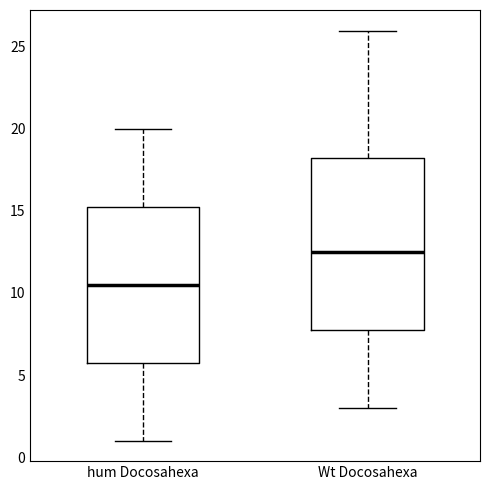

Reading left to right, transcribe this box plot: for each box, give where its median line is, the range the box spans, and where its two whiskers end, as read against the y-axis. The values are not printed on the chart, so give them approximately, as read against the axis.

hum Docosahexa: median 10.5, box 6.0 to 15.5, whiskers 1.0 to 20.0
Wt Docosahexa: median 12.5, box 8.0 to 18.5, whiskers 3.0 to 26.0